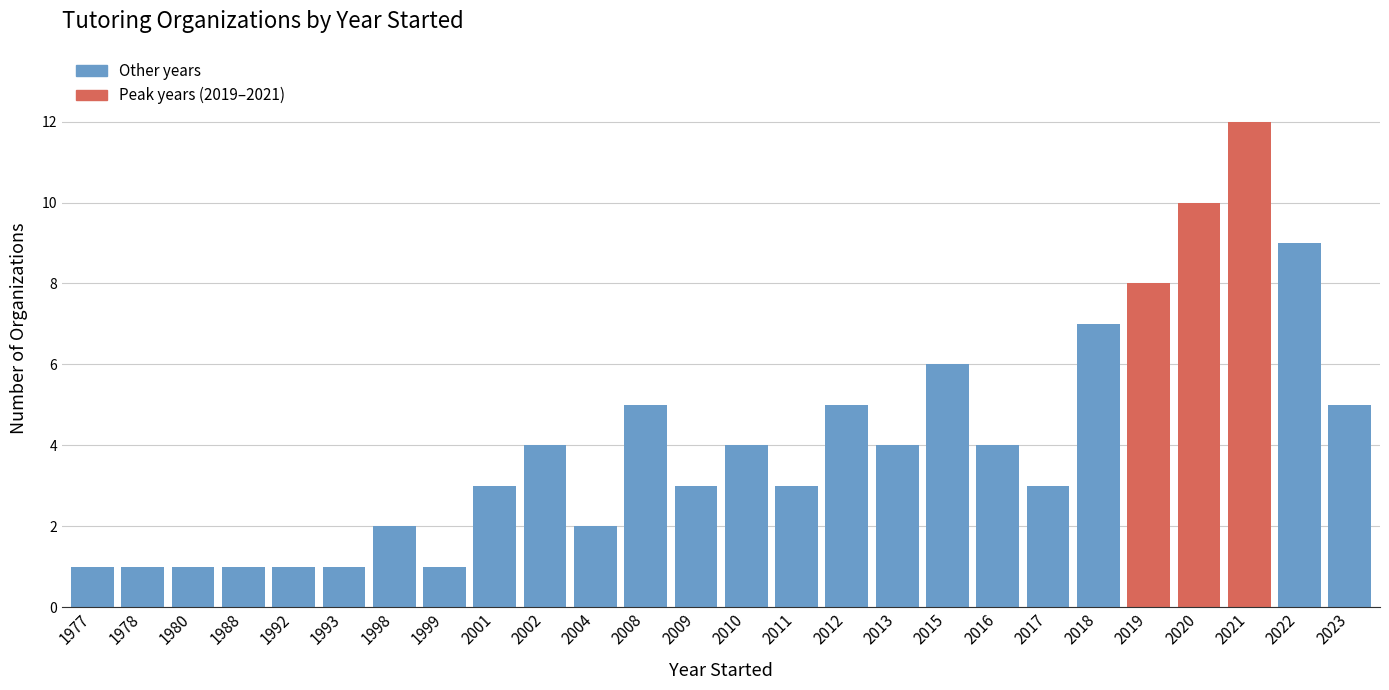

Reading left to right, what are all the values shown in this chart?

1	1	1	1	1	1	2	1	3	4	2	5	3	4	3	5	4	6	4	3	7	8	10	12	9	5